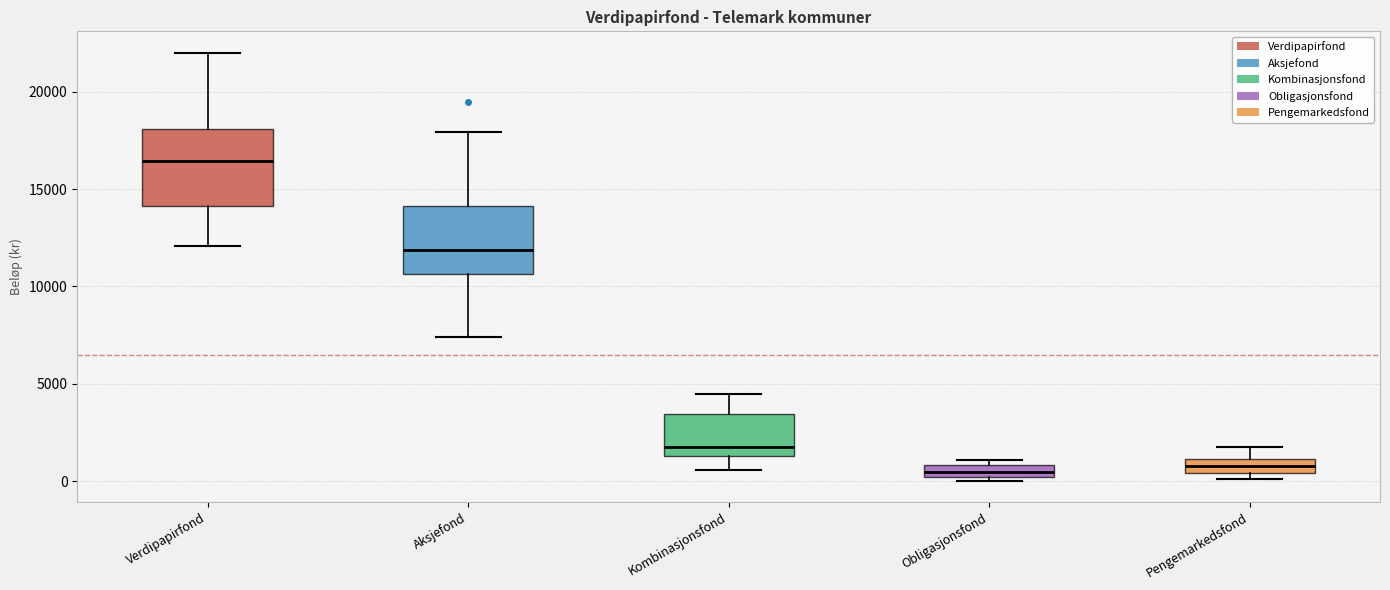

Where does the upper whisker of the box for Kombinasjonsfond end on the y-axis? The values are not printed on the chart, so give them approximately, as read against the axis.

4500